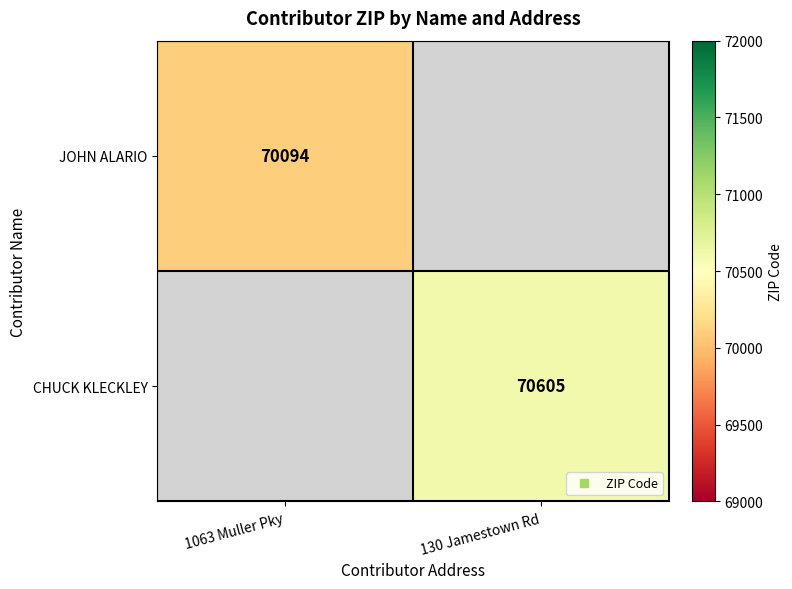

Read the CHUCK KLECKLEY value at 130 Jamestown Rd.

70605.0